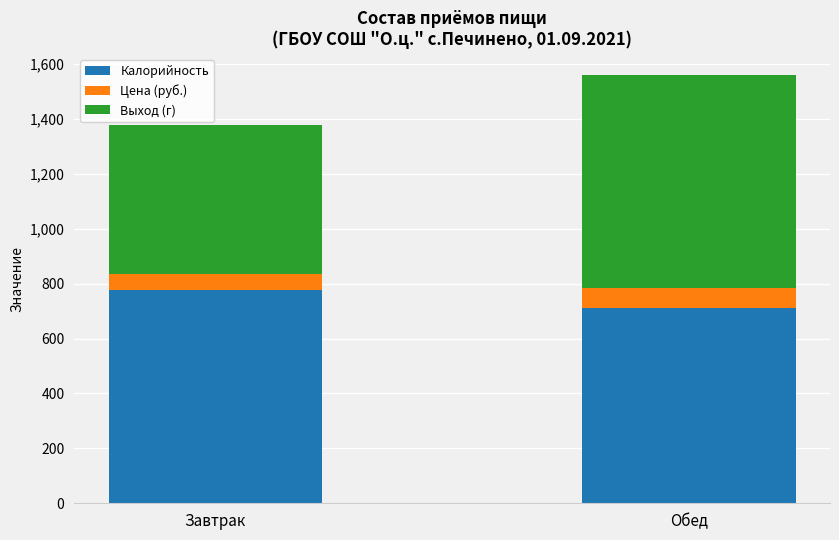

How many distinct data groups are displayed?

3